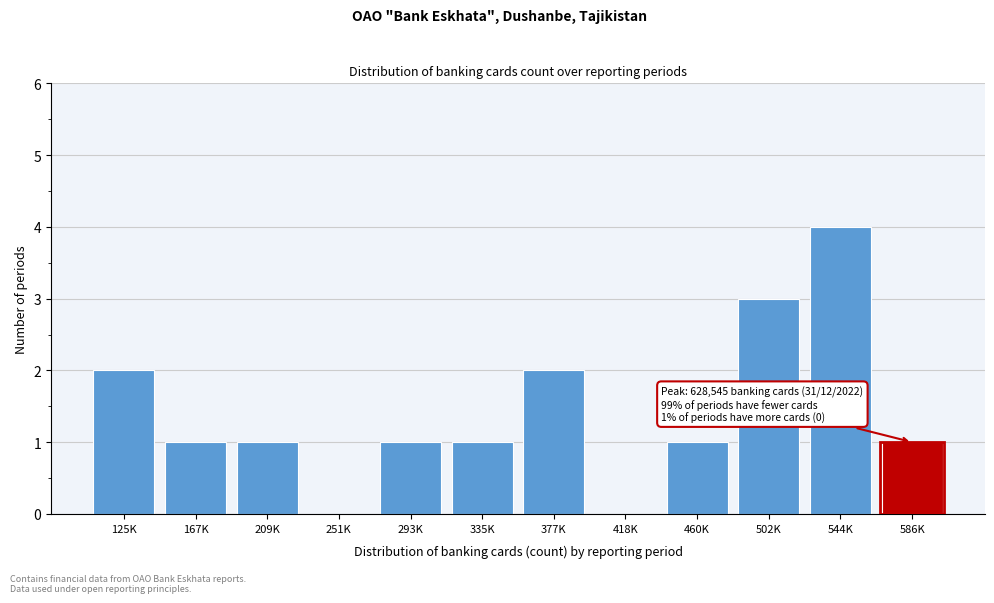

Reading left to right, transcribe all the data shown in this chart.

125K=2	167K=1	209K=1	251K=0	293K=1	335K=1	377K=2	418K=0	460K=1	502K=3	544K=4	586K=1